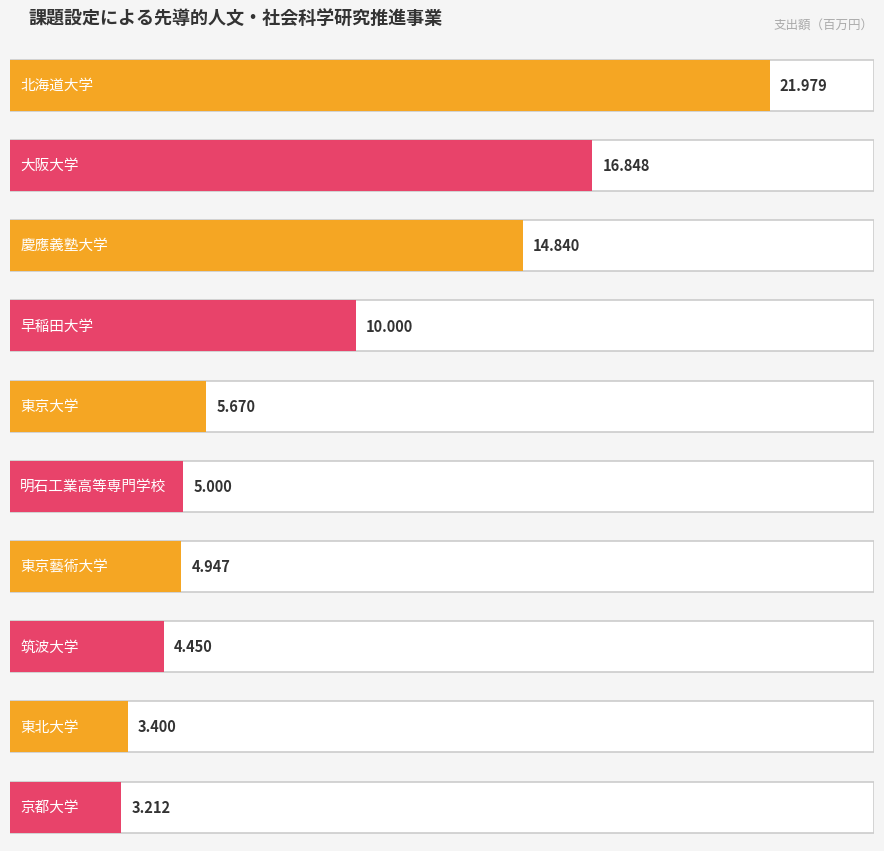

Which label corresponds to the smallest value in the chart?

京都大学